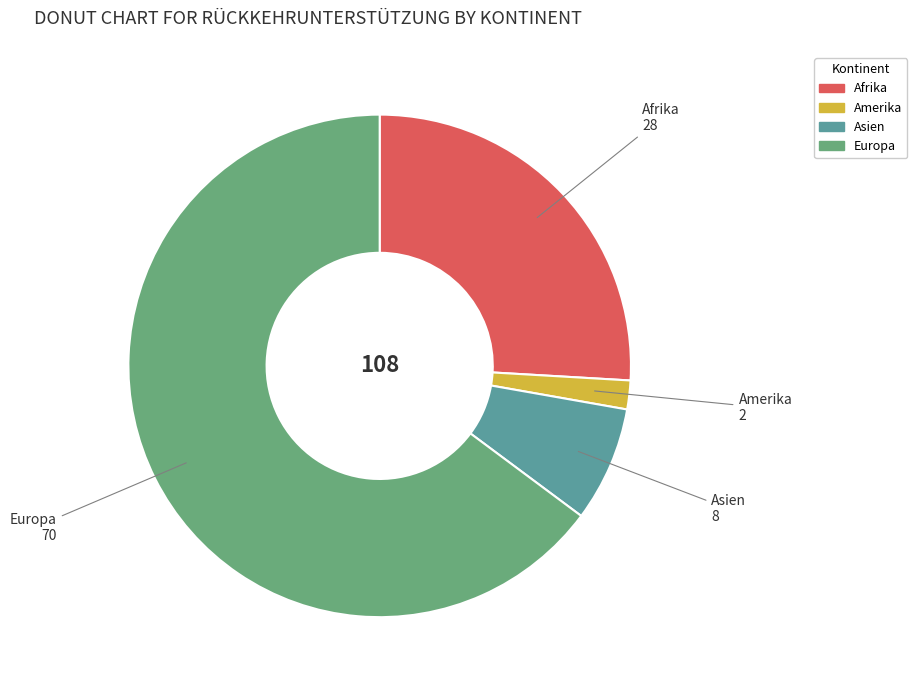

Is there a majority slice in this chart?

Yes